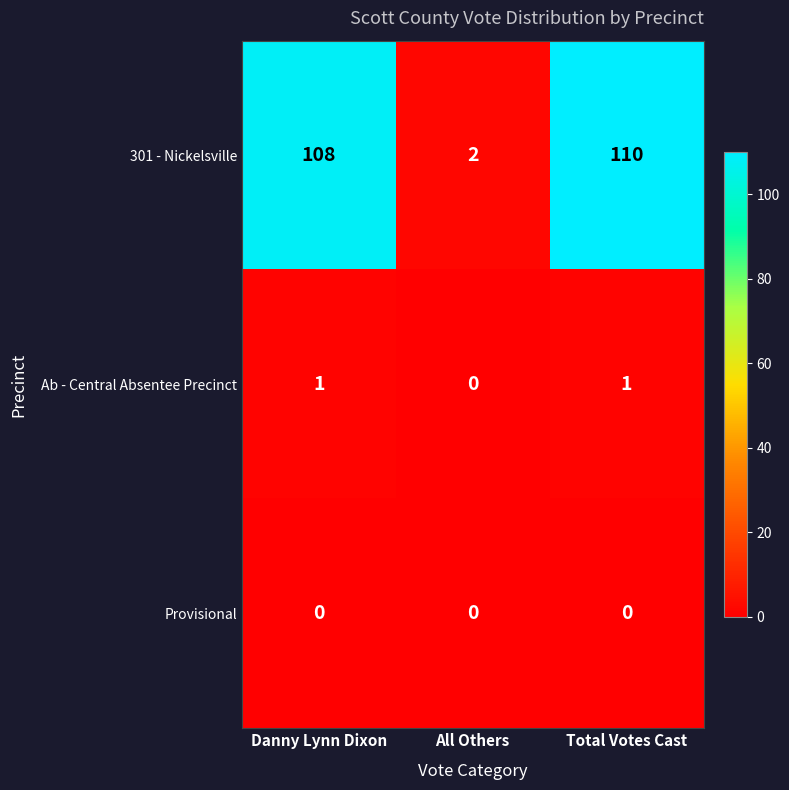

The 301 - Nickelsville series shows 1 at All Others. True or false?

False